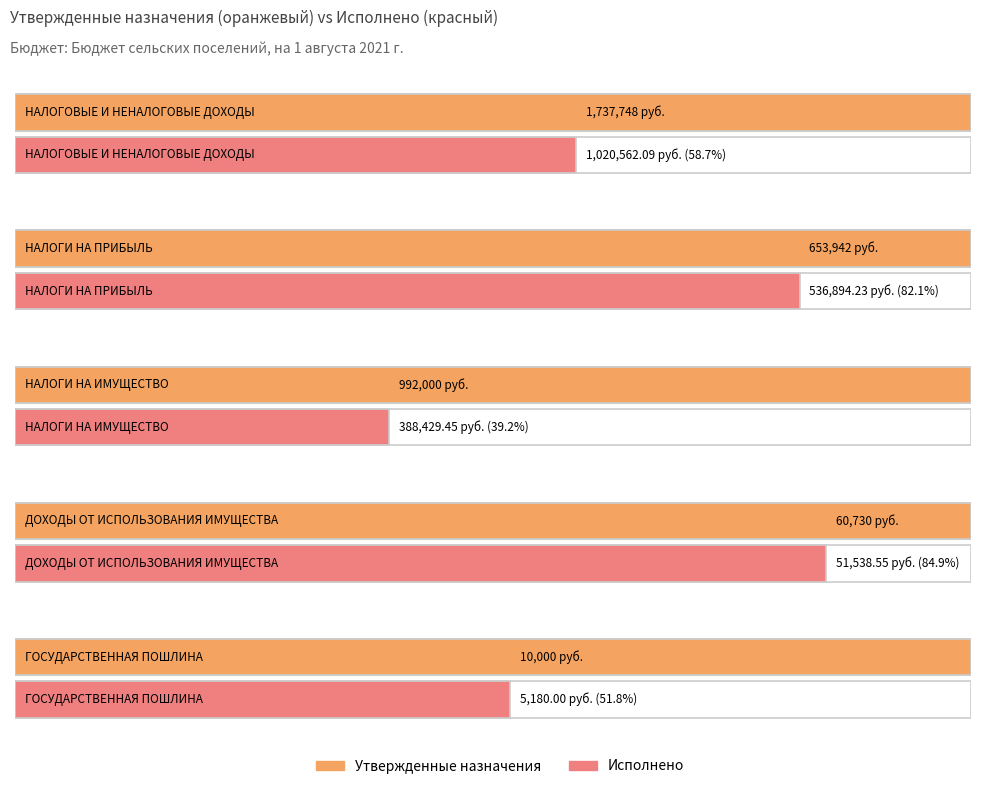

At which category is the sum across all series the highest?

НАЛОГОВЫЕ И НЕНАЛОГОВЫЕ ДОХОДЫ